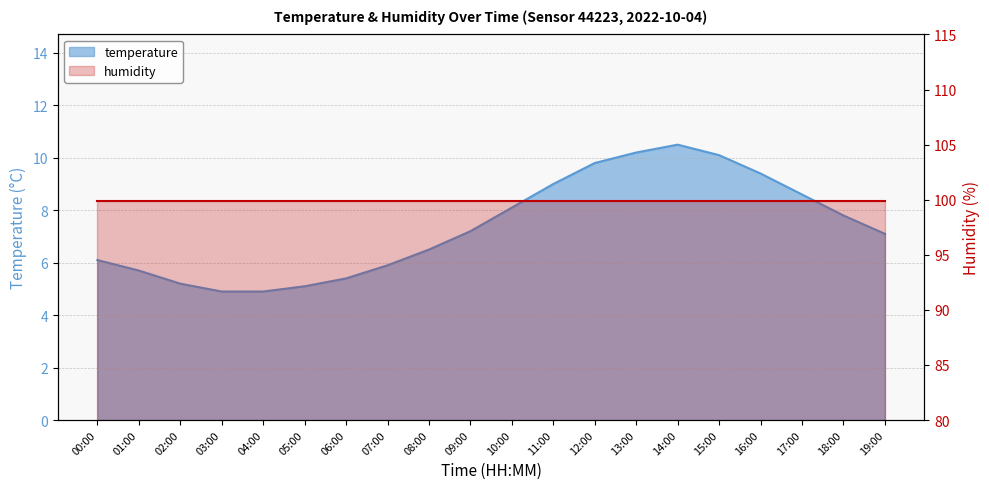

The chart shows a value of 8.3 at 04:00. True or false?

False